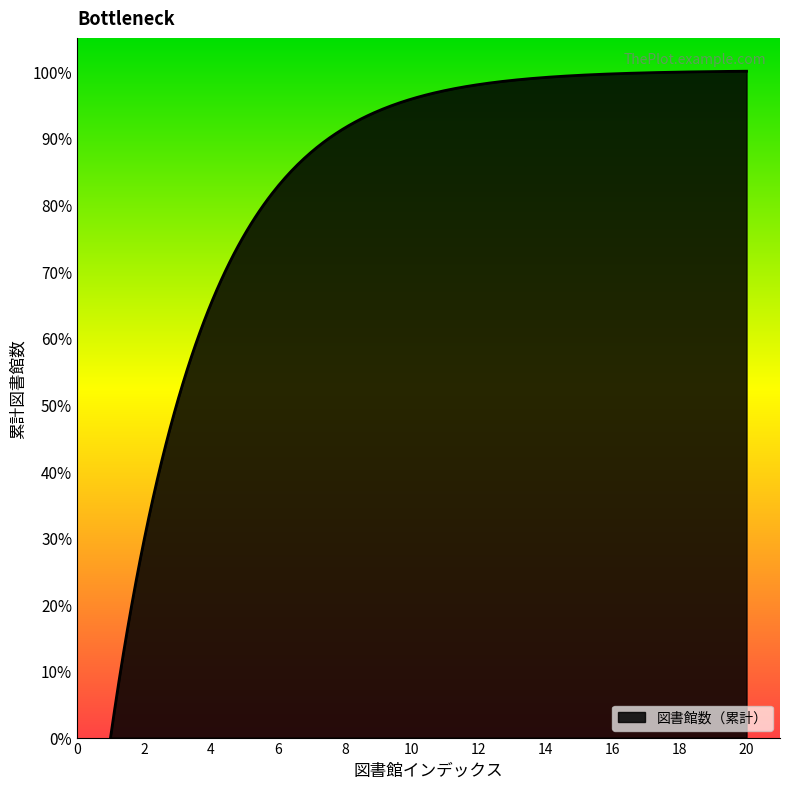

Does the chart display data point markers on the line(s)?

No